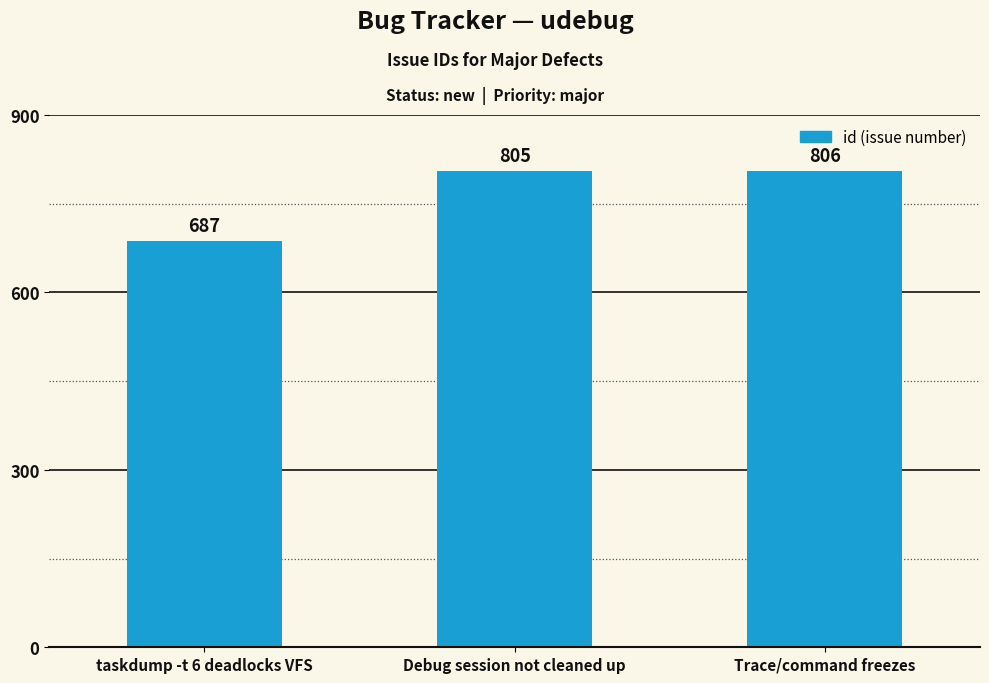

How many series are shown in this chart?

1